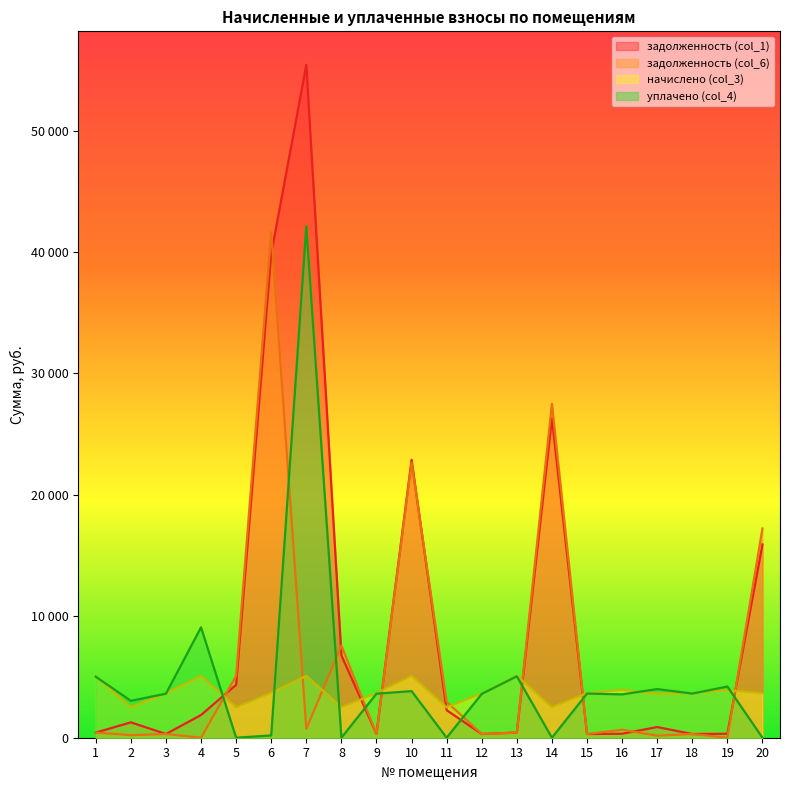

Which category has the highest value across all series?

7